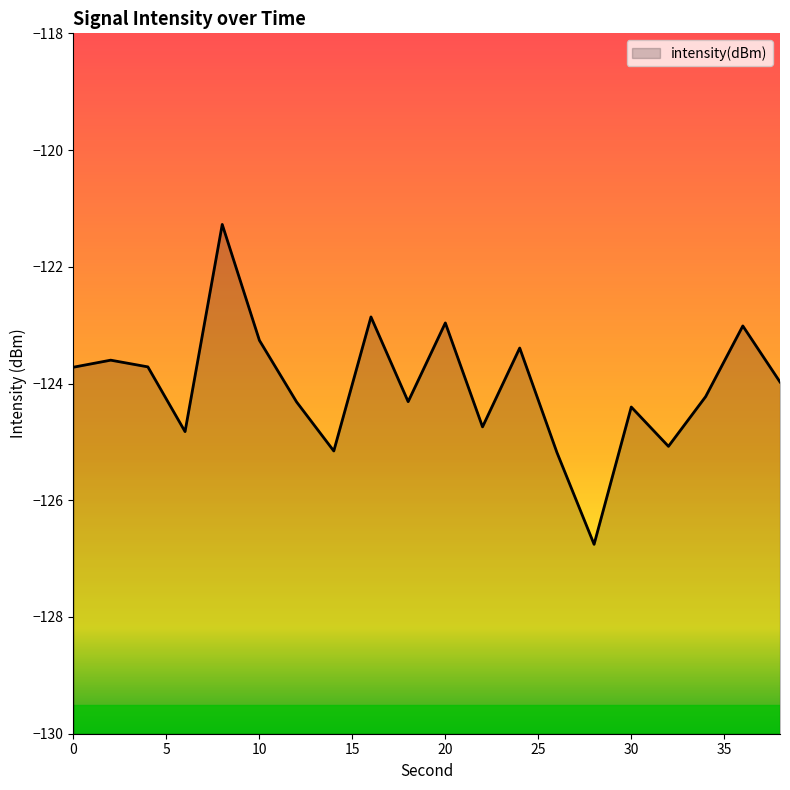

Between 22 and 28, which is larger?

22